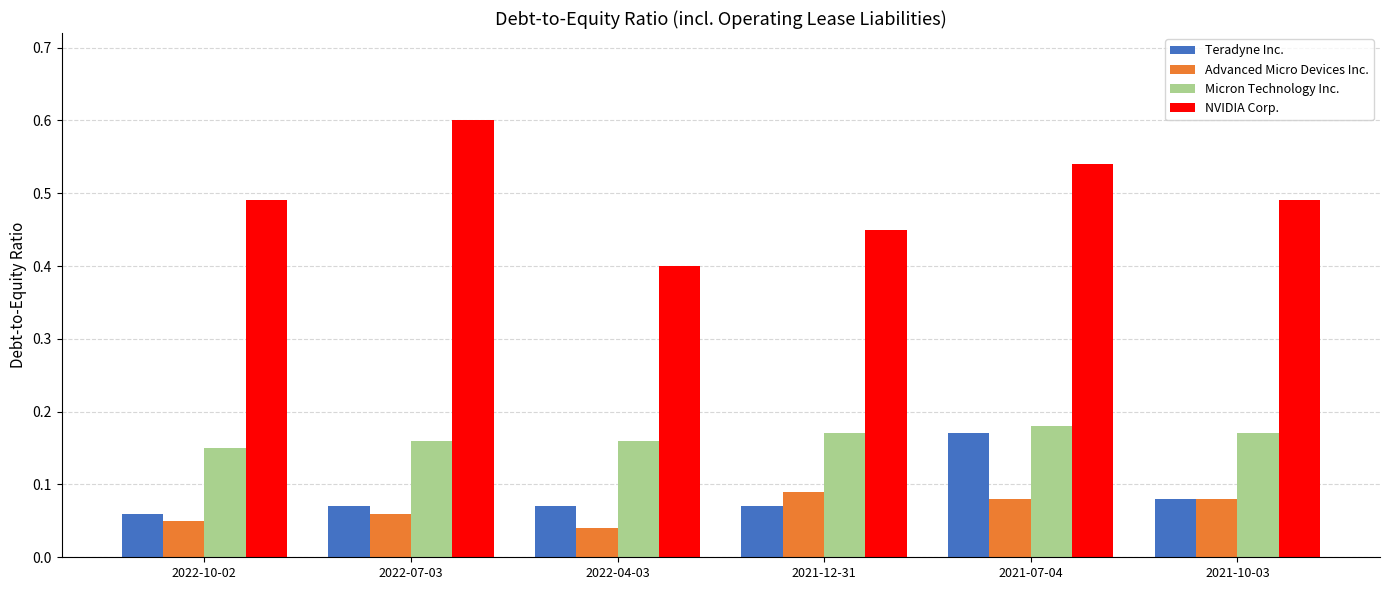

At which label is NVIDIA Corp. closest to 0?

2022-04-03